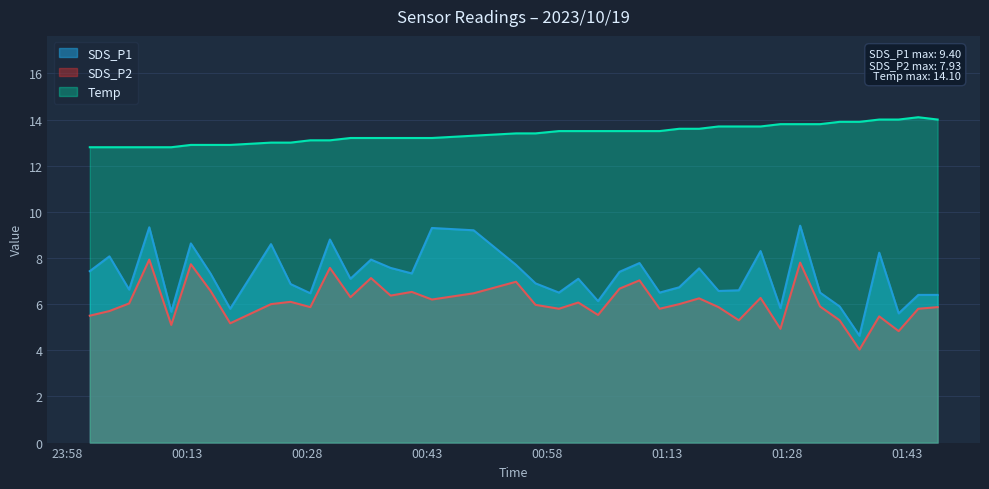

What is the sum of the Temp values at 2023/10/19 00:48:50 and 2023/10/19 01:34:35?

27.2